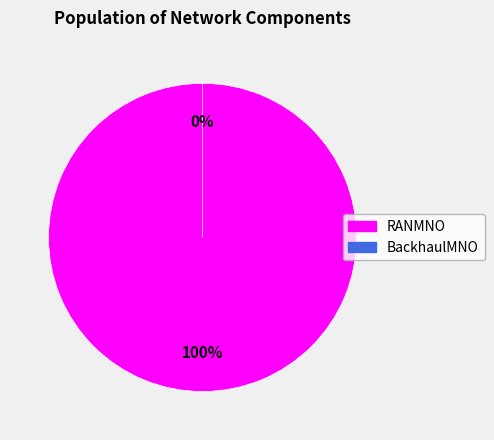

Rank the categories by value from lowest to highest.

BackhaulMNO, RANMNO